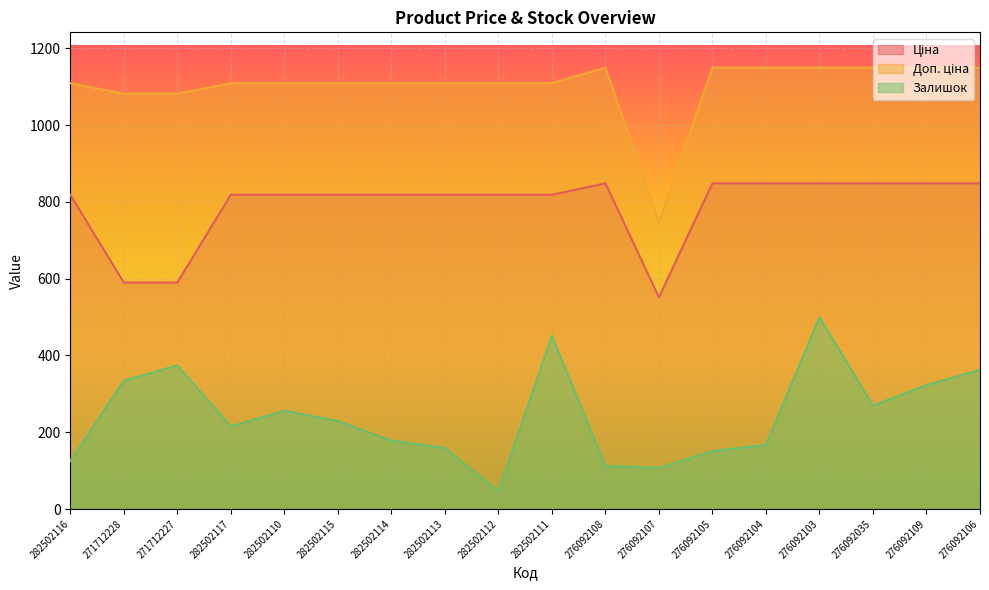

Where is the first local maximum for Доп. ціна?

276092108